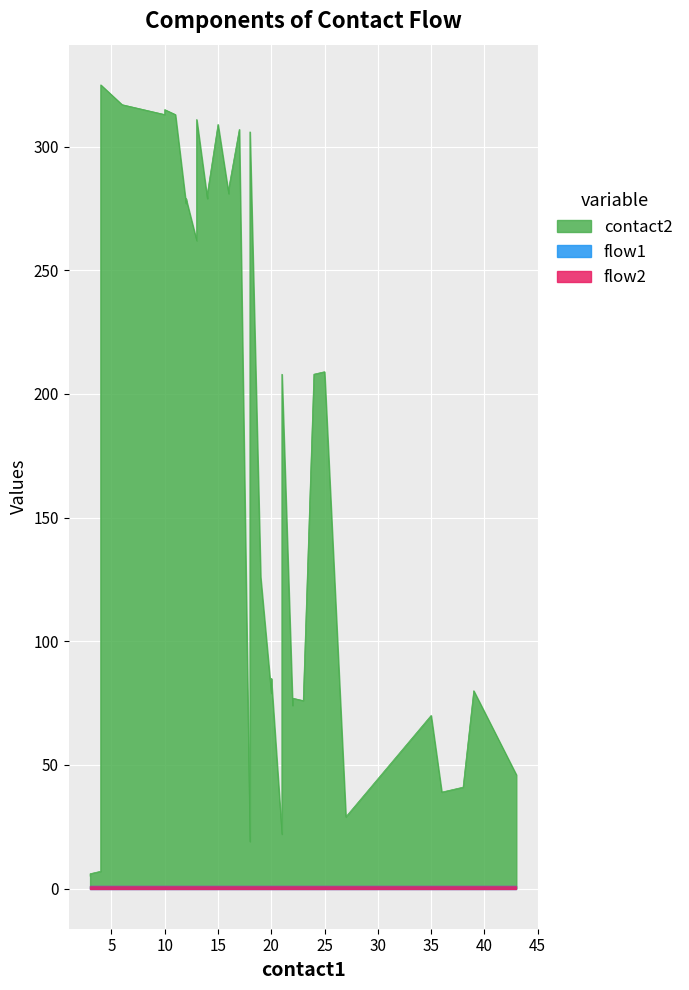

At which category is the sum across all series the highest?

4